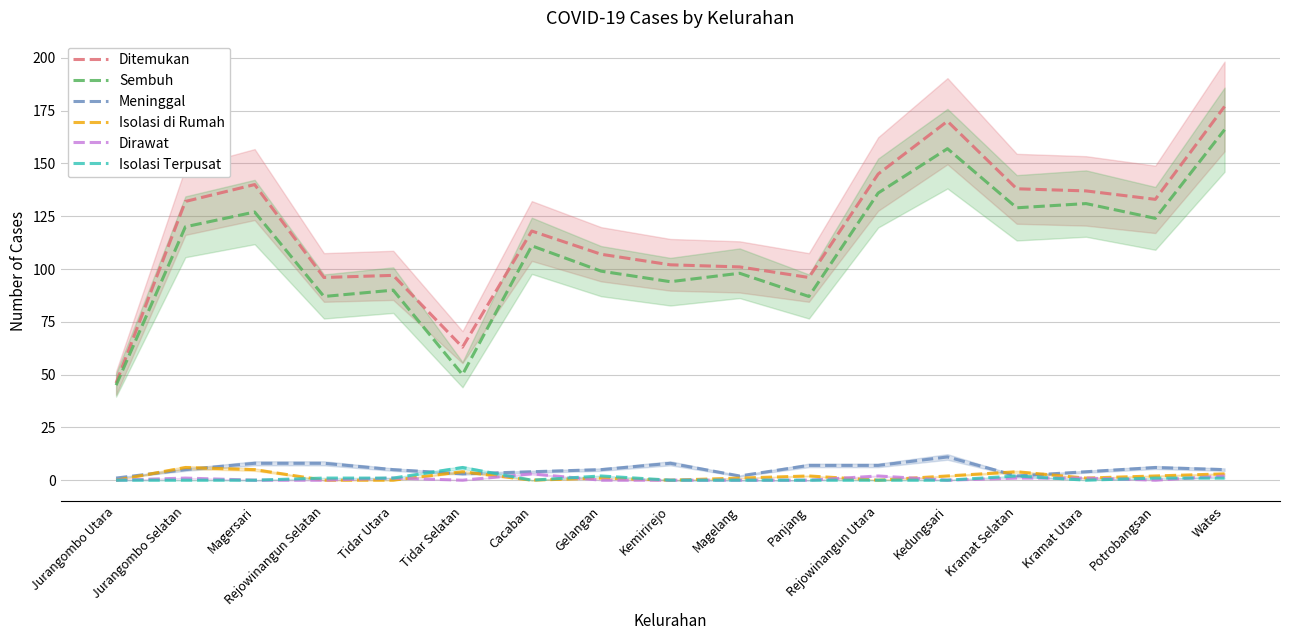

At which label is Isolasi di Rumah closest to 3?

Wates